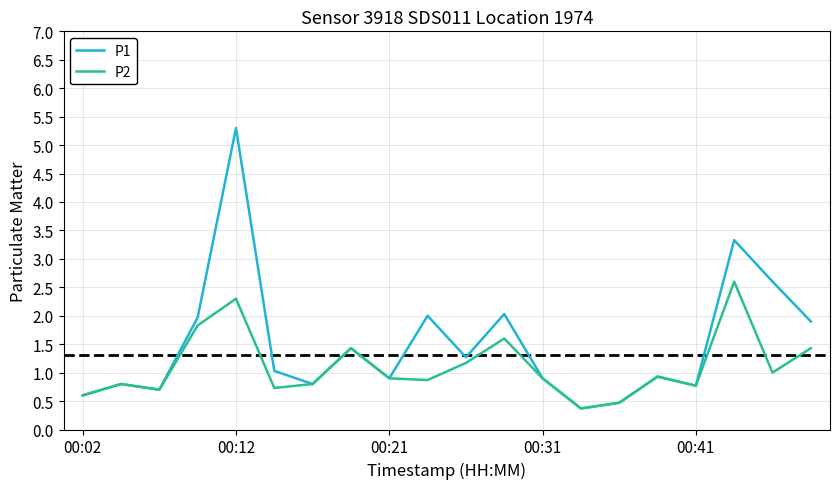

What is the difference between the second highest and minimum values in the P1 series?

3.0